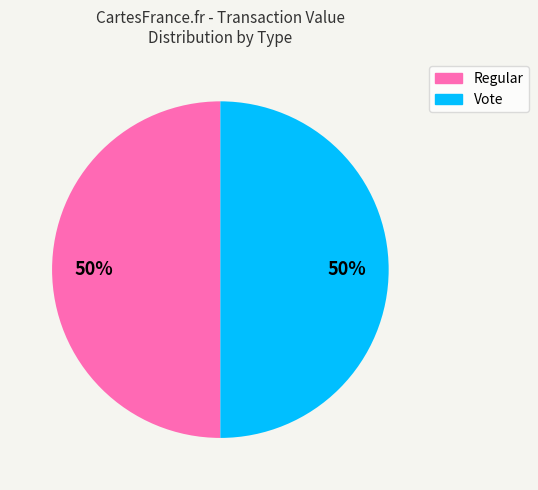

Approximately how many times larger is the value at Regular compared to Vote?

1.0